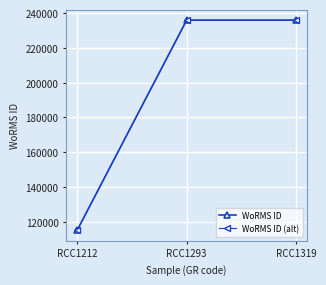

What is the minimum value for WoRMS ID (alt)?

115081.0